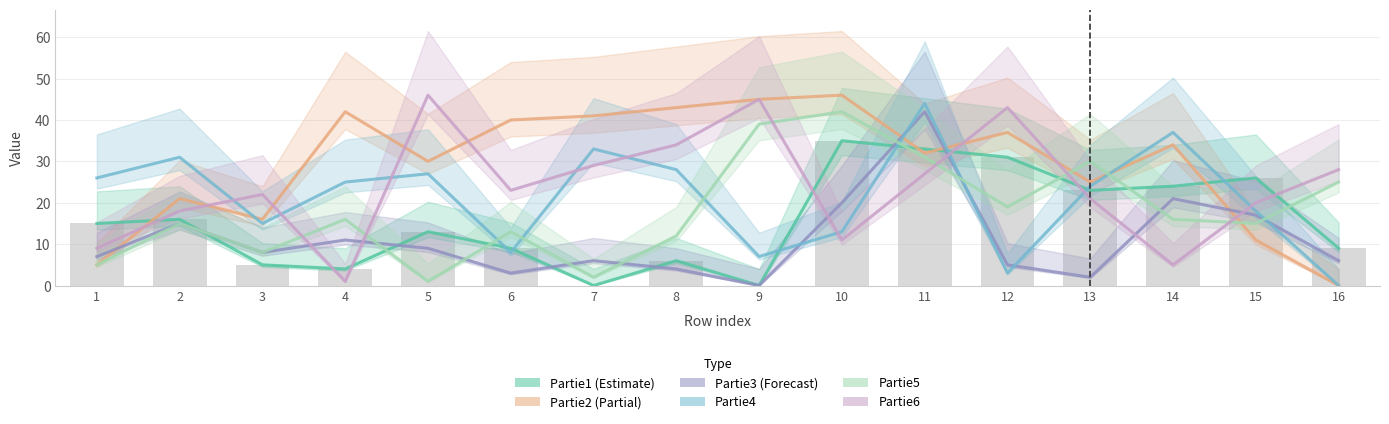

Are the bars grouped side by side (vs. stacked)?

Yes